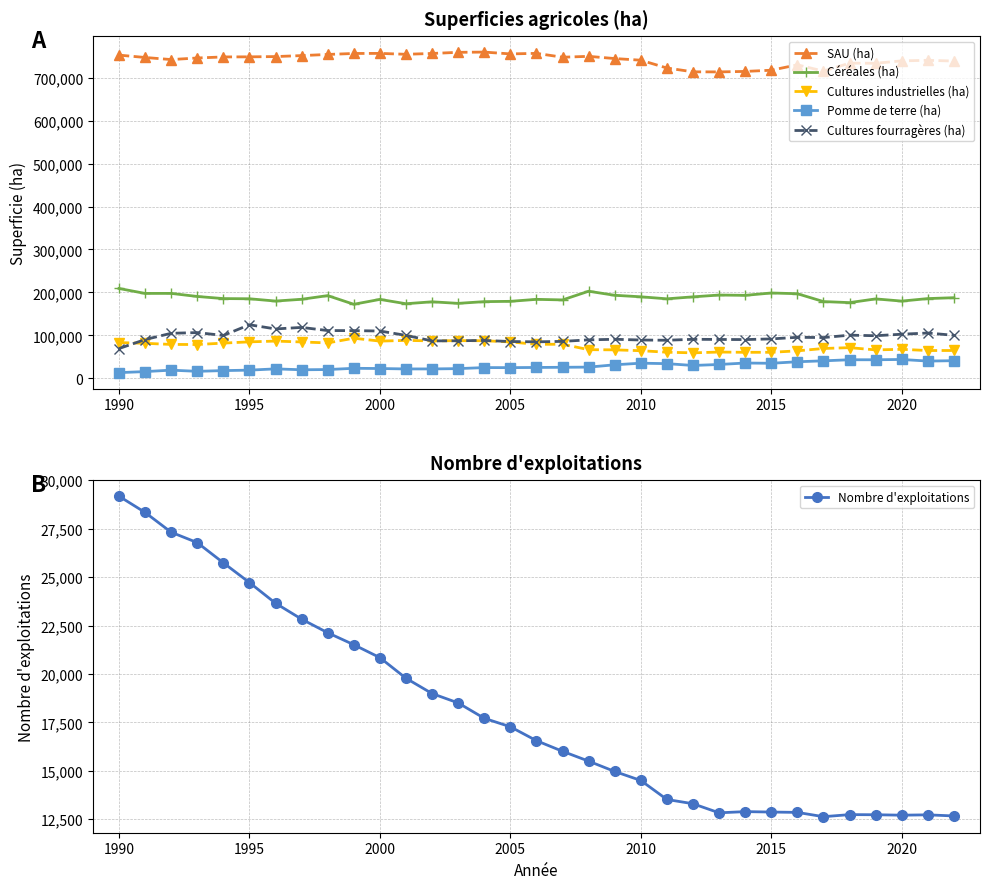

True or false: Pomme de terre (ha) and Cultures fourragères (ha) intersect in this chart.

False